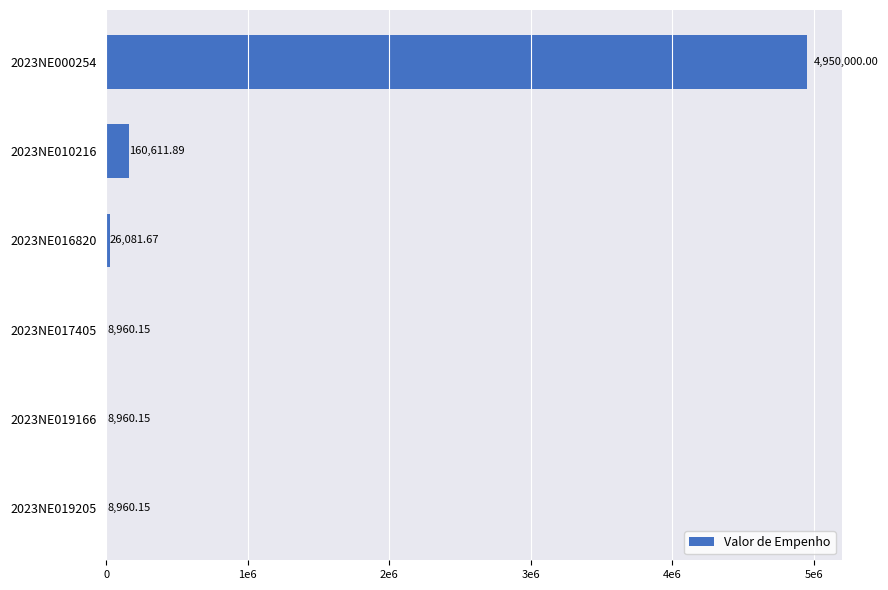

What is the difference between the second highest and second lowest values?

151651.7